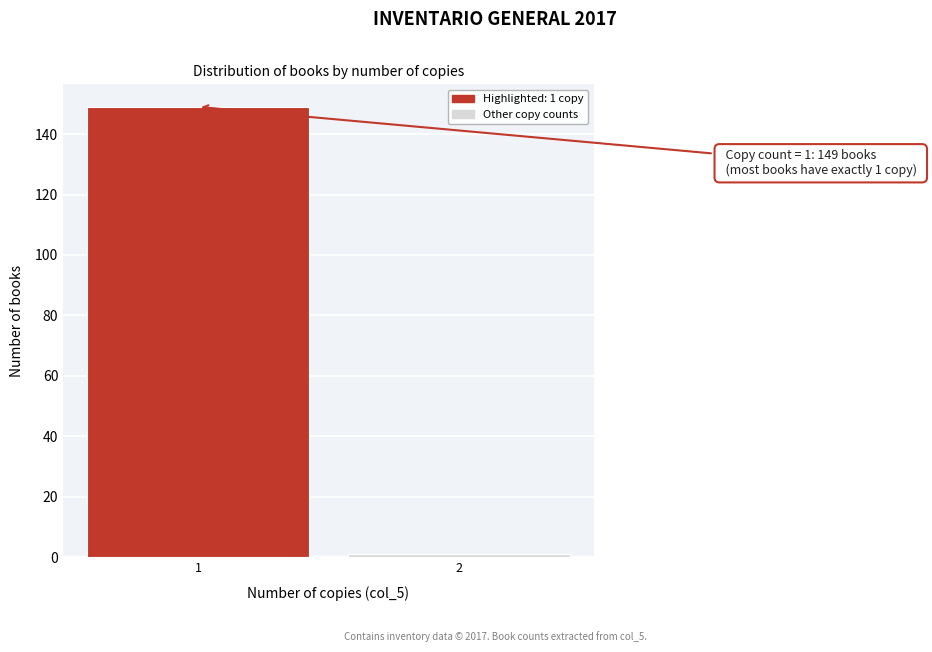

Reading left to right, transcribe all the data shown in this chart.

149	1